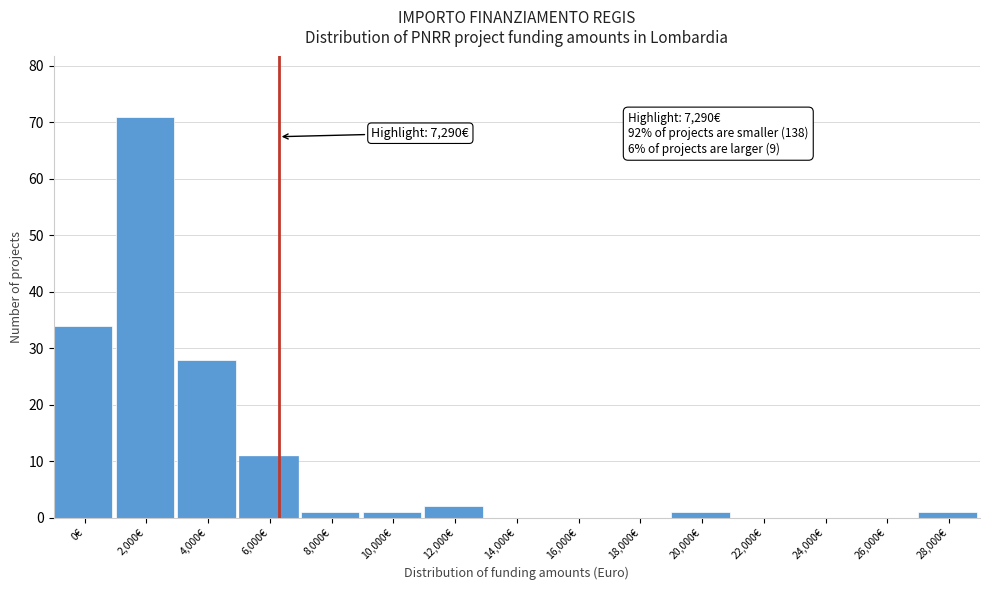

Reading left to right, extract all data points from this chart.

0€=34	2,000€=71	4,000€=28	6,000€=11	8,000€=1	10,000€=1	12,000€=2	14,000€=0	16,000€=0	18,000€=0	20,000€=1	22,000€=0	24,000€=0	26,000€=0	28,000€=1